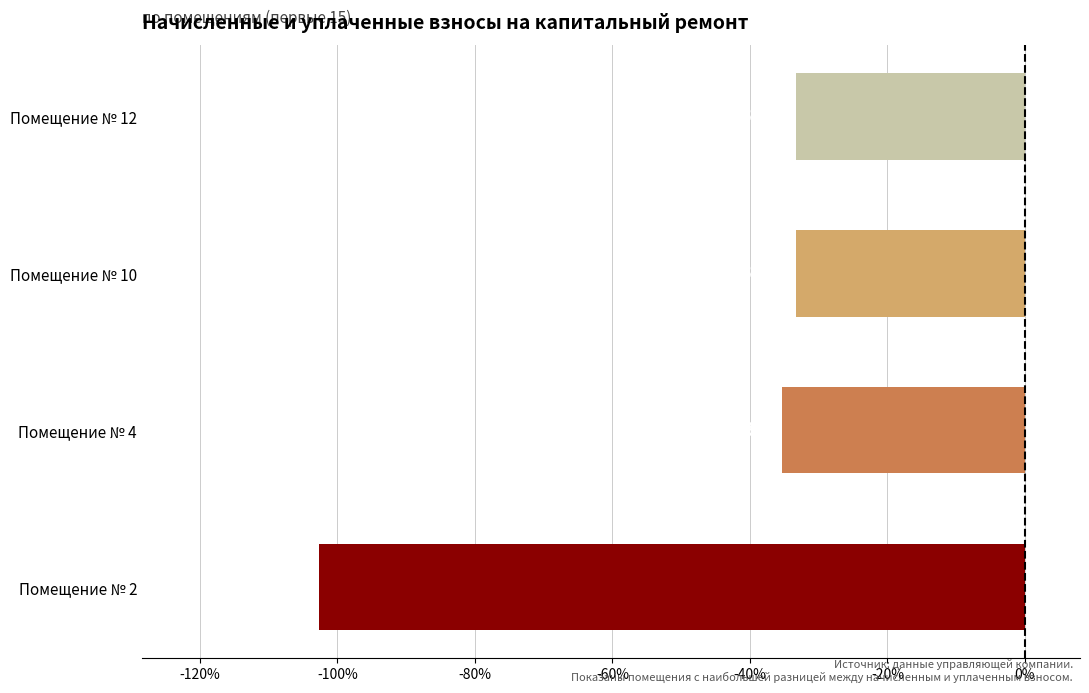

The value at Помещение № 2 is -102.7. True or false?

True